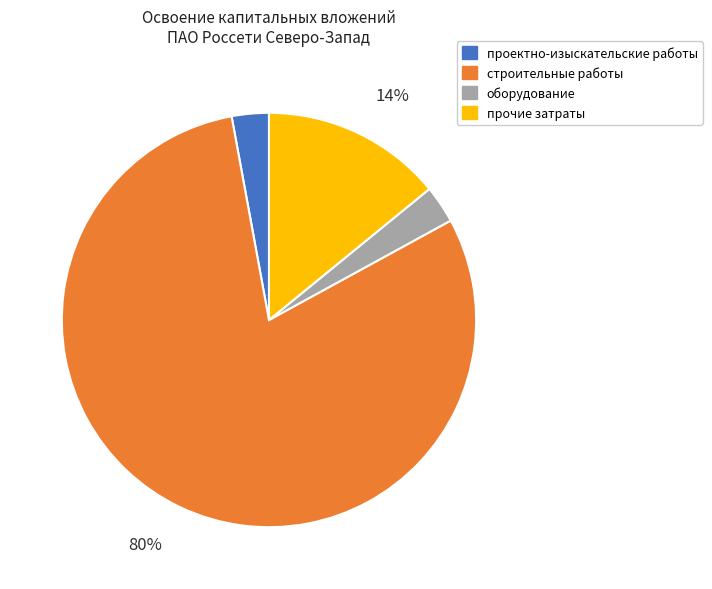

Which has a higher value, проектно-изыскательские работы or строительные работы?

строительные работы